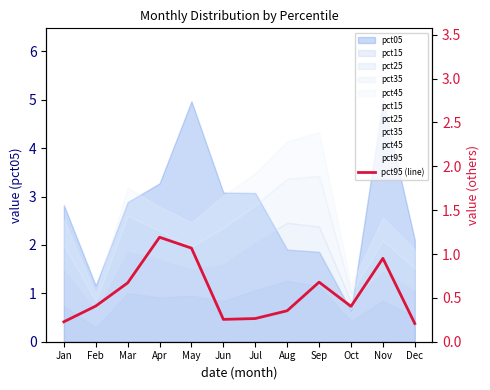

What is the difference between the pct45 values at Jun and May?

0.2